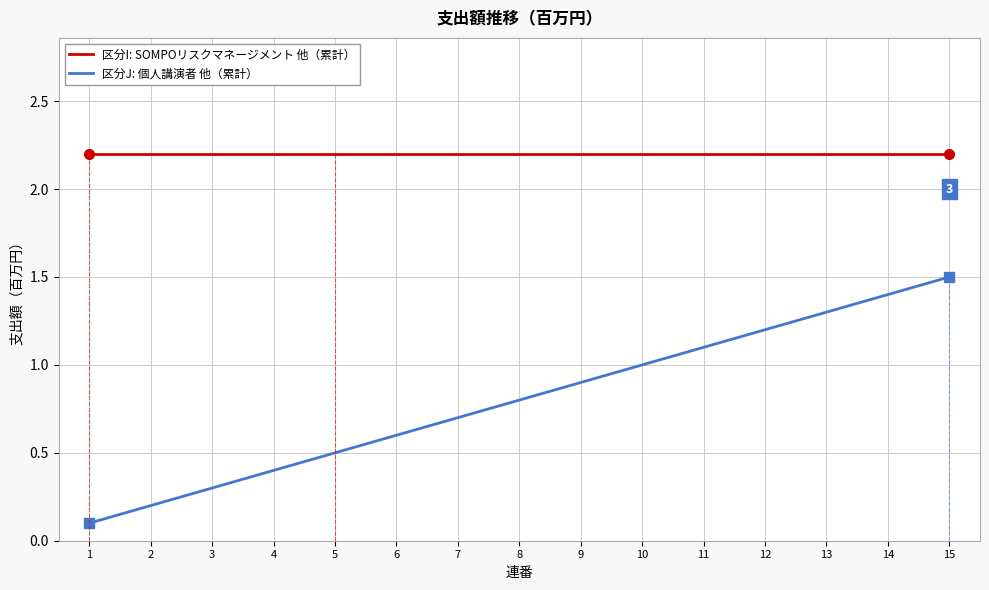

Which category has the highest value in the 区分J: 個人講演者 他（累計） series?

15